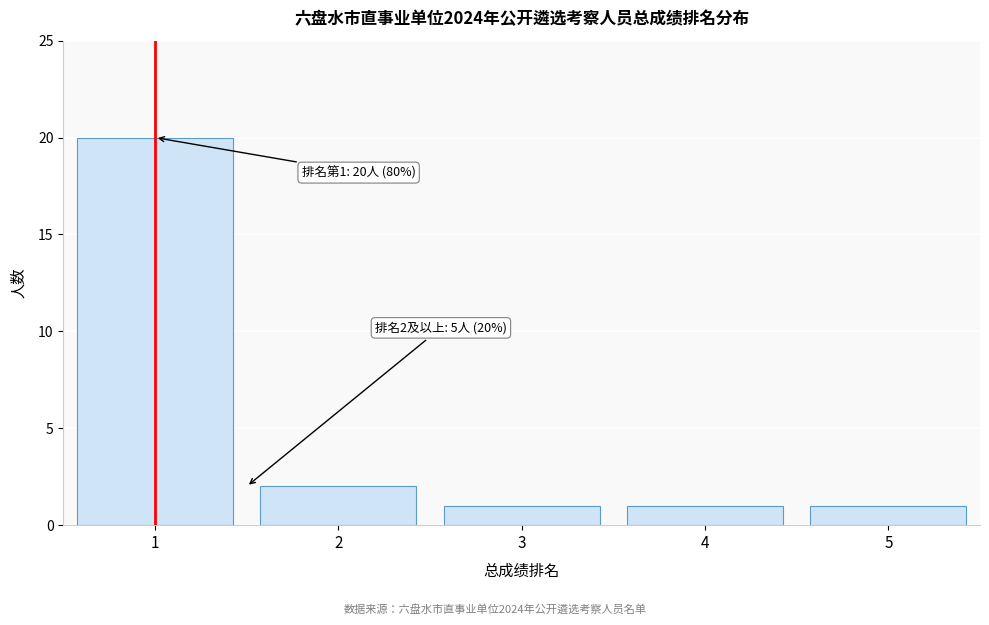

Reading right to left, transcribe all the data shown in this chart.

1	1	1	2	20